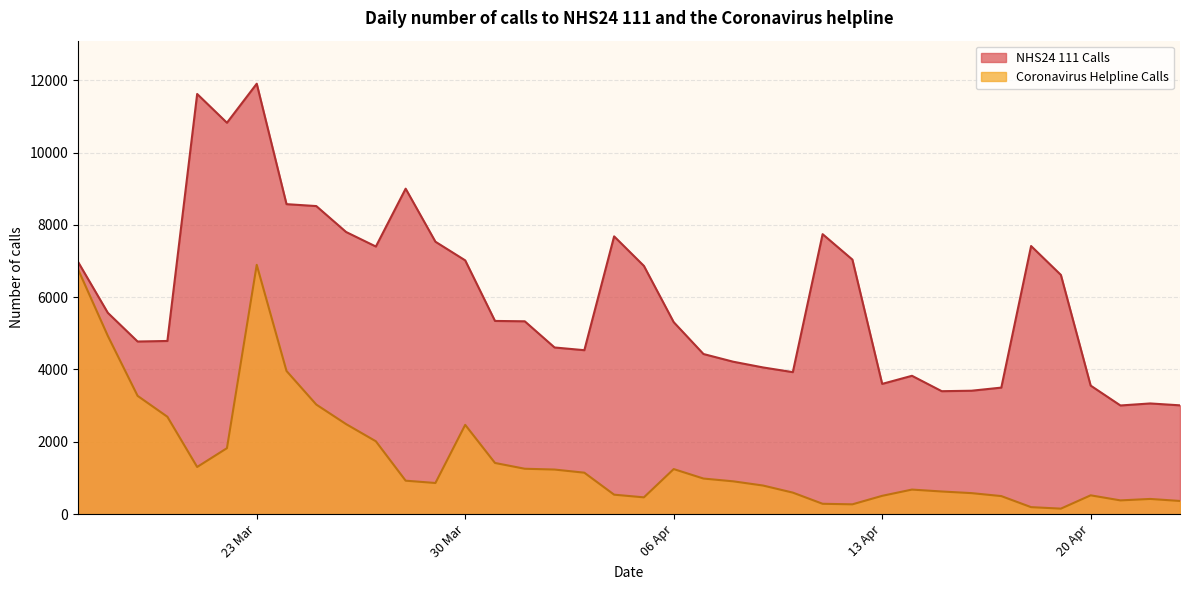

How many distinct data groups are displayed?

2